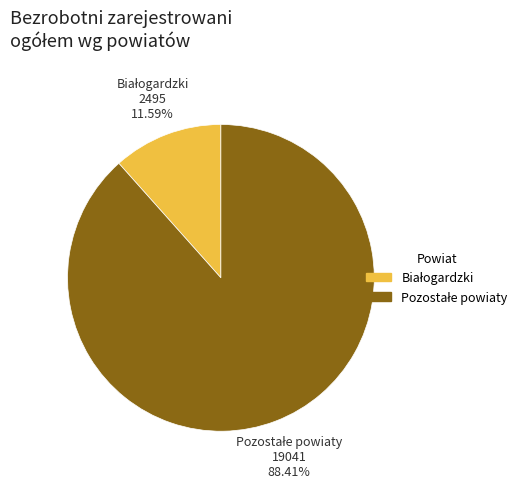

Count the number of slices in the pie.

2